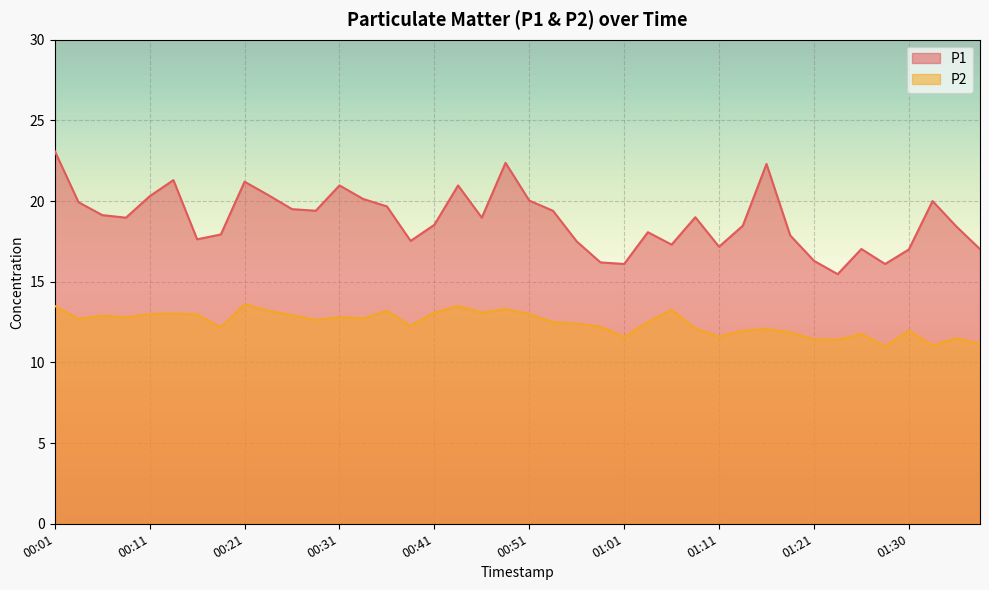

How many lines are shown in the chart?

2